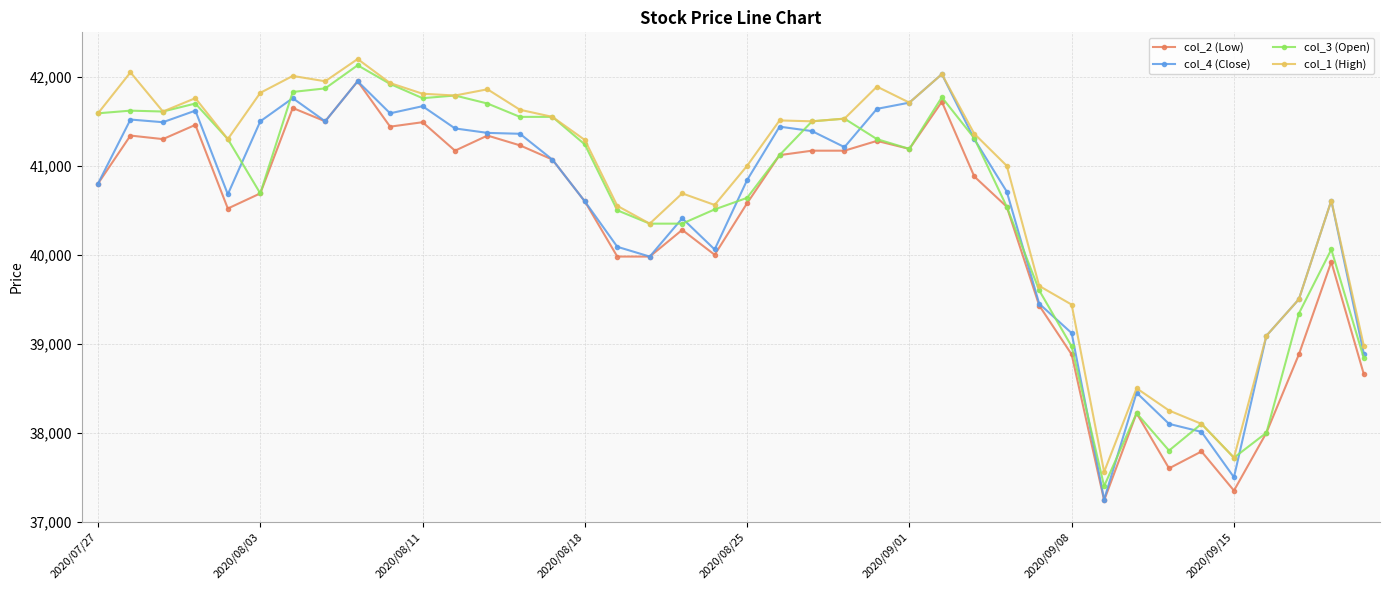

Does the chart display data point markers on the line(s)?

Yes